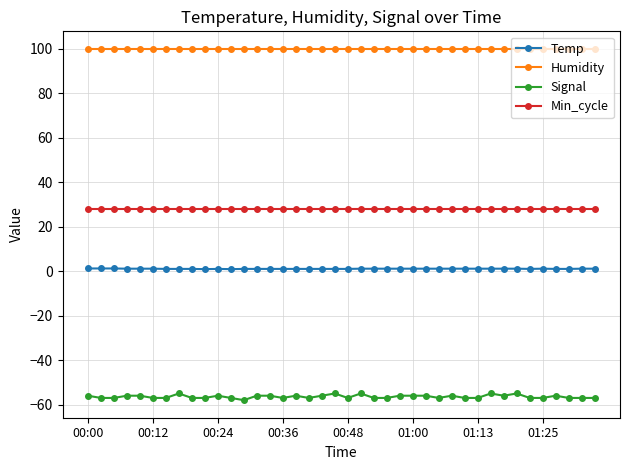

True or false: Humidity and Min_cycle cross at least once.

False